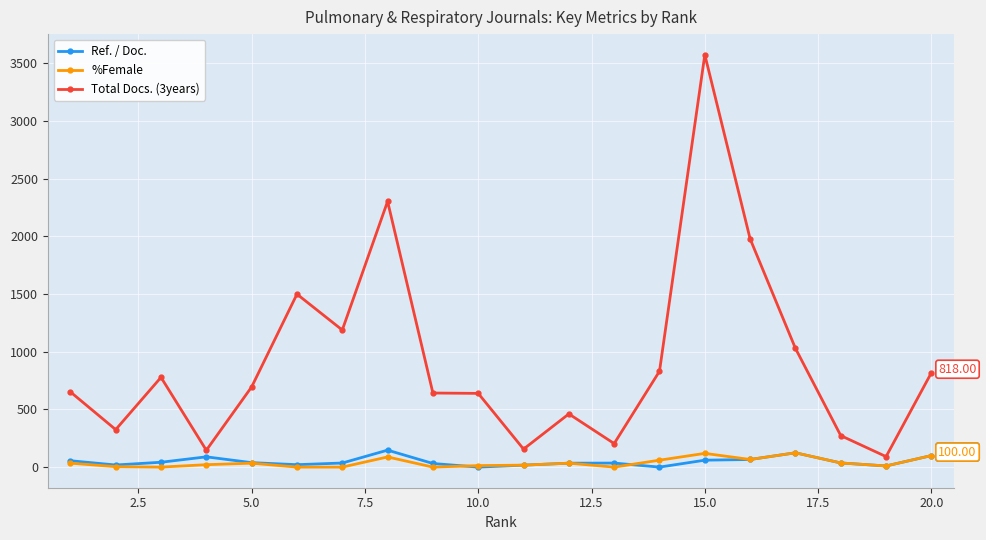

Is this an area chart (filled region under the line)?

No